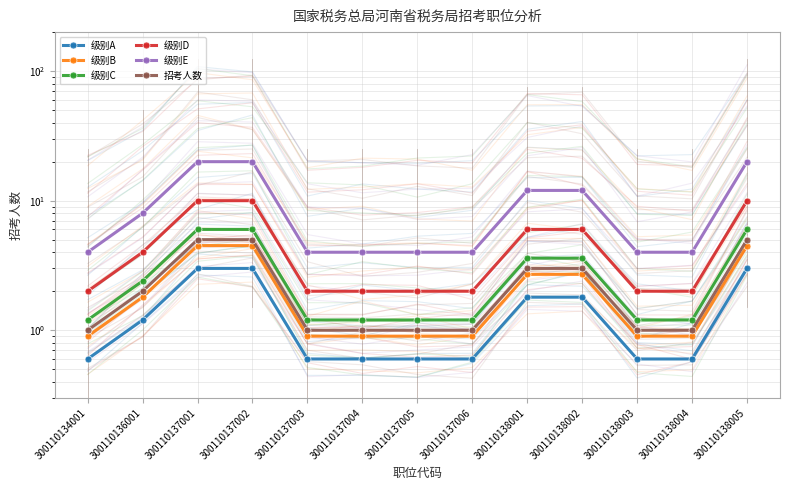

Does the chart have visible grid lines?

Yes